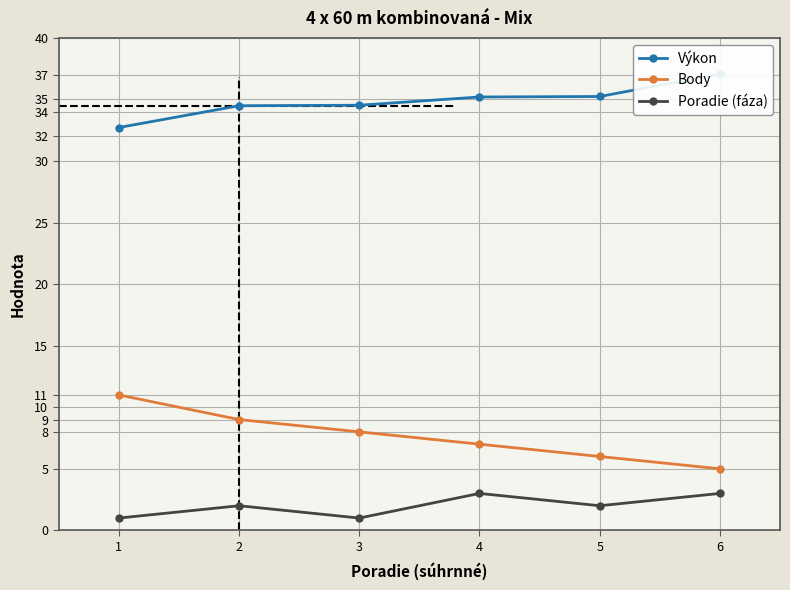

The value of Výkon at 6 is 51.4. True or false?

False